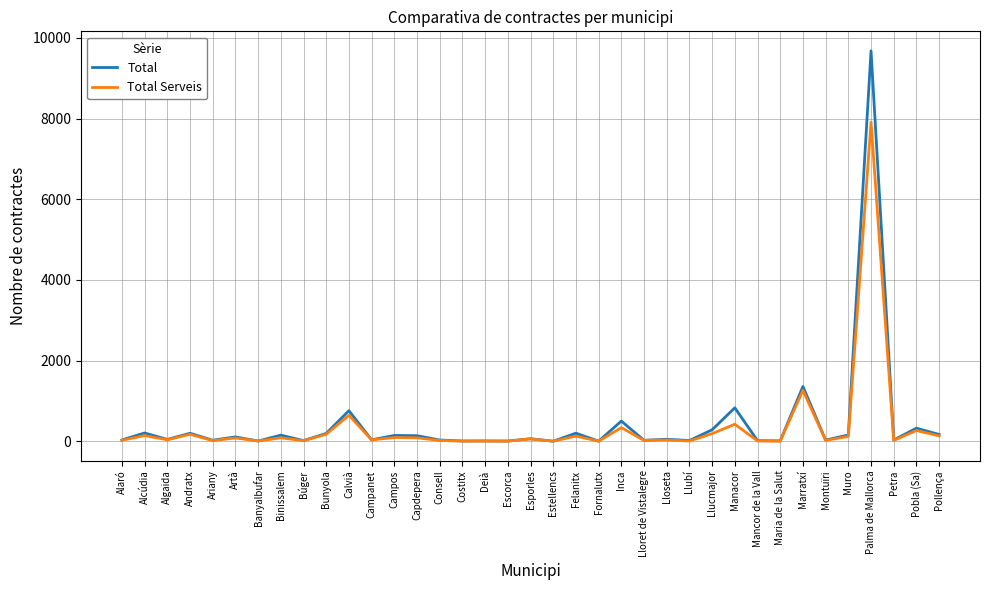

At which category is the sum across all series the highest?

Palma de Mallorca